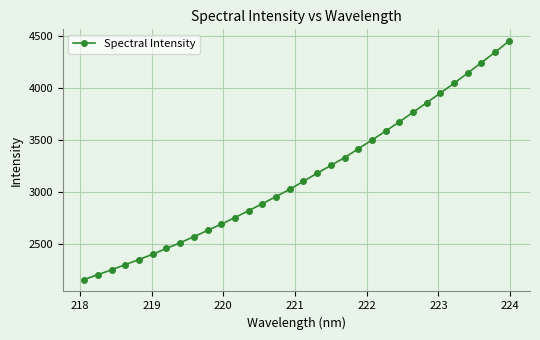

What is the value of the 30th point from the left?

4243.1